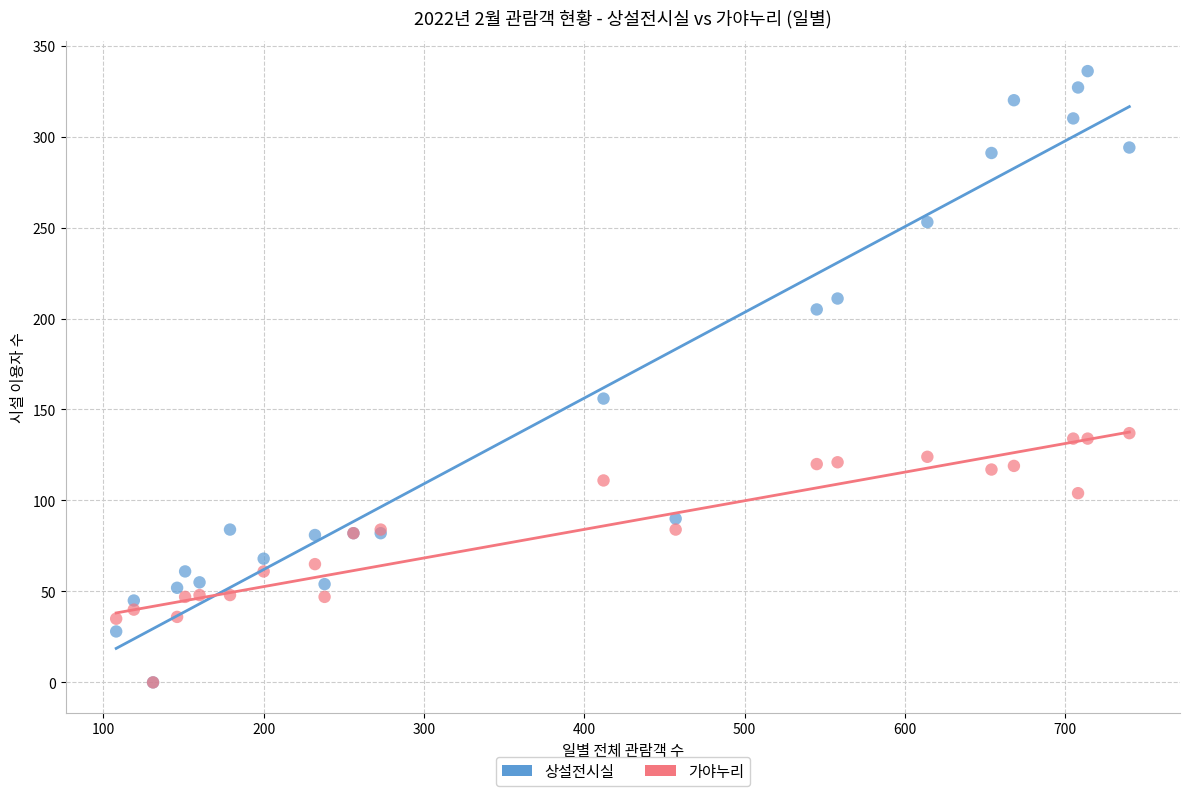

In the 상설전시실 series, what Y value is closest to 168?

156